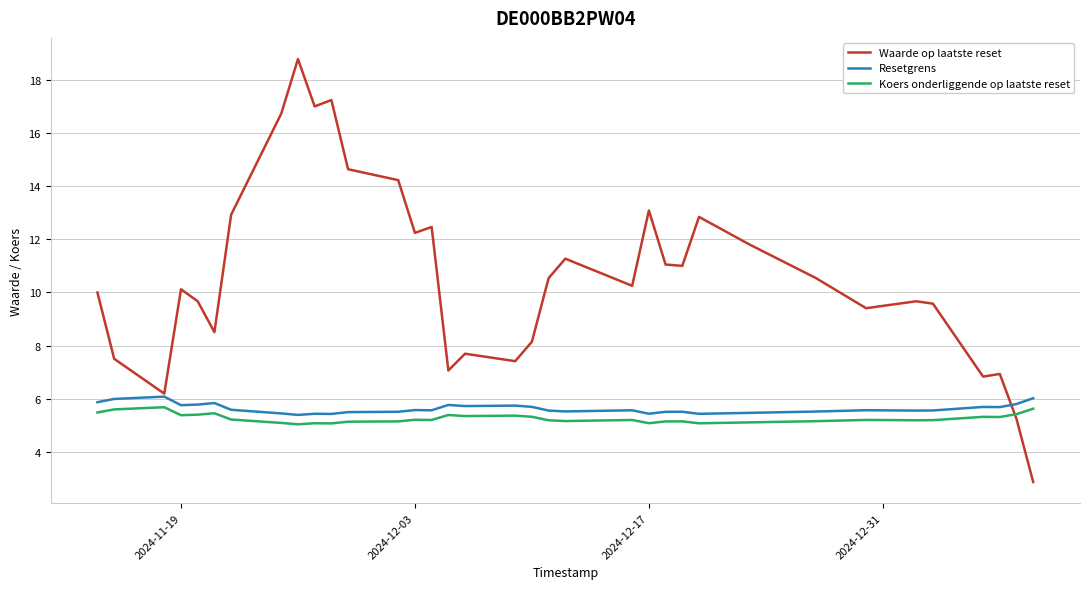

Which series has the largest range (max minus min)?

Waarde op laatste reset